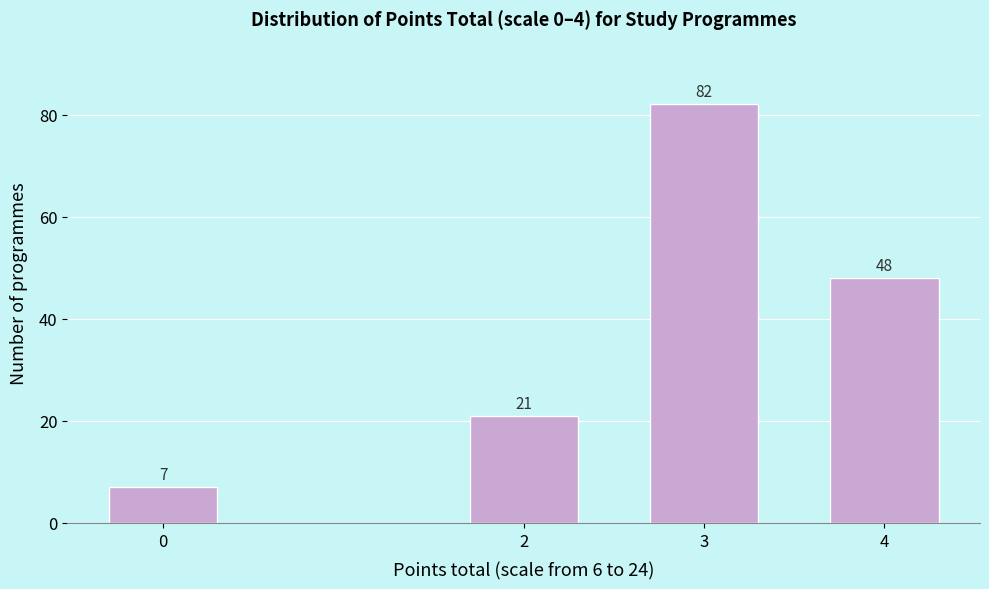

Reading left to right, transcribe all the data shown in this chart.

0=7	2=21	3=82	4=48